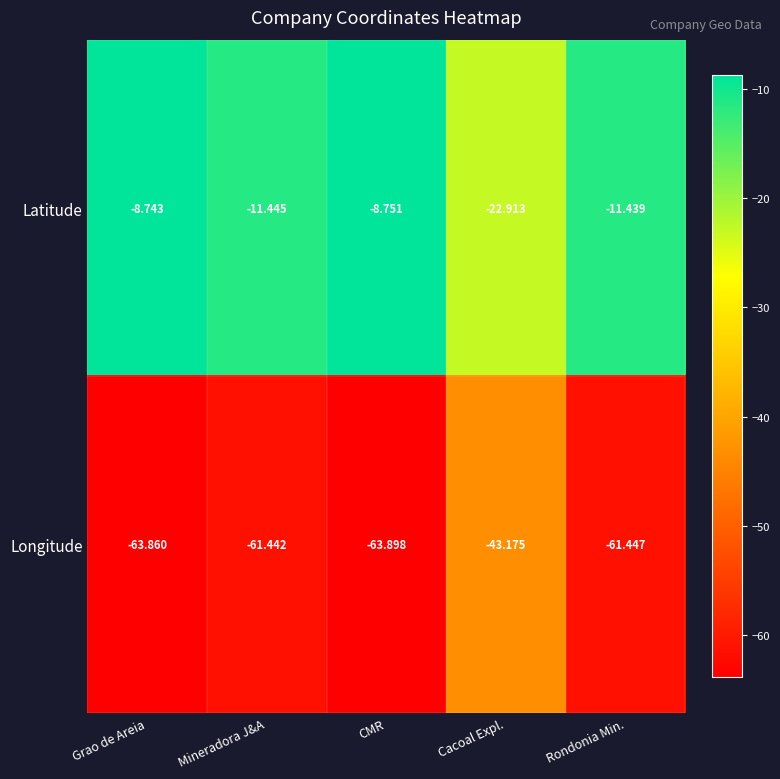

Between Grao de Areia and CMR, which series saw the biggest shift?

Longitude